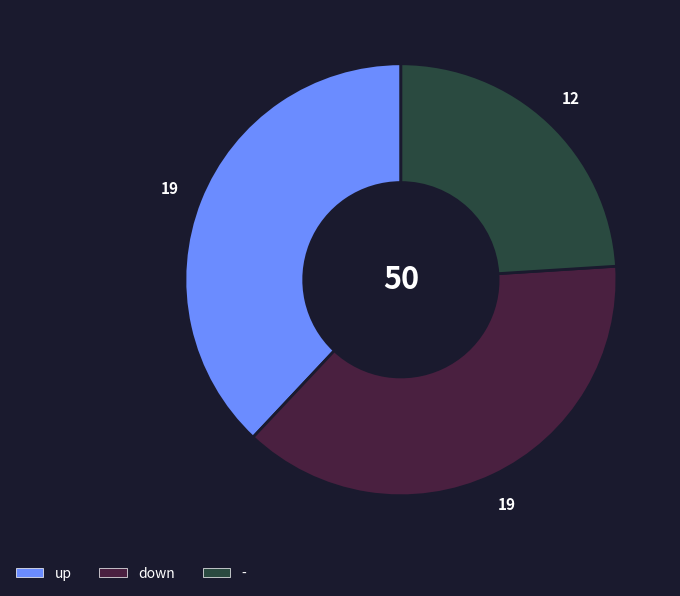

Which slice is the smallest?

-